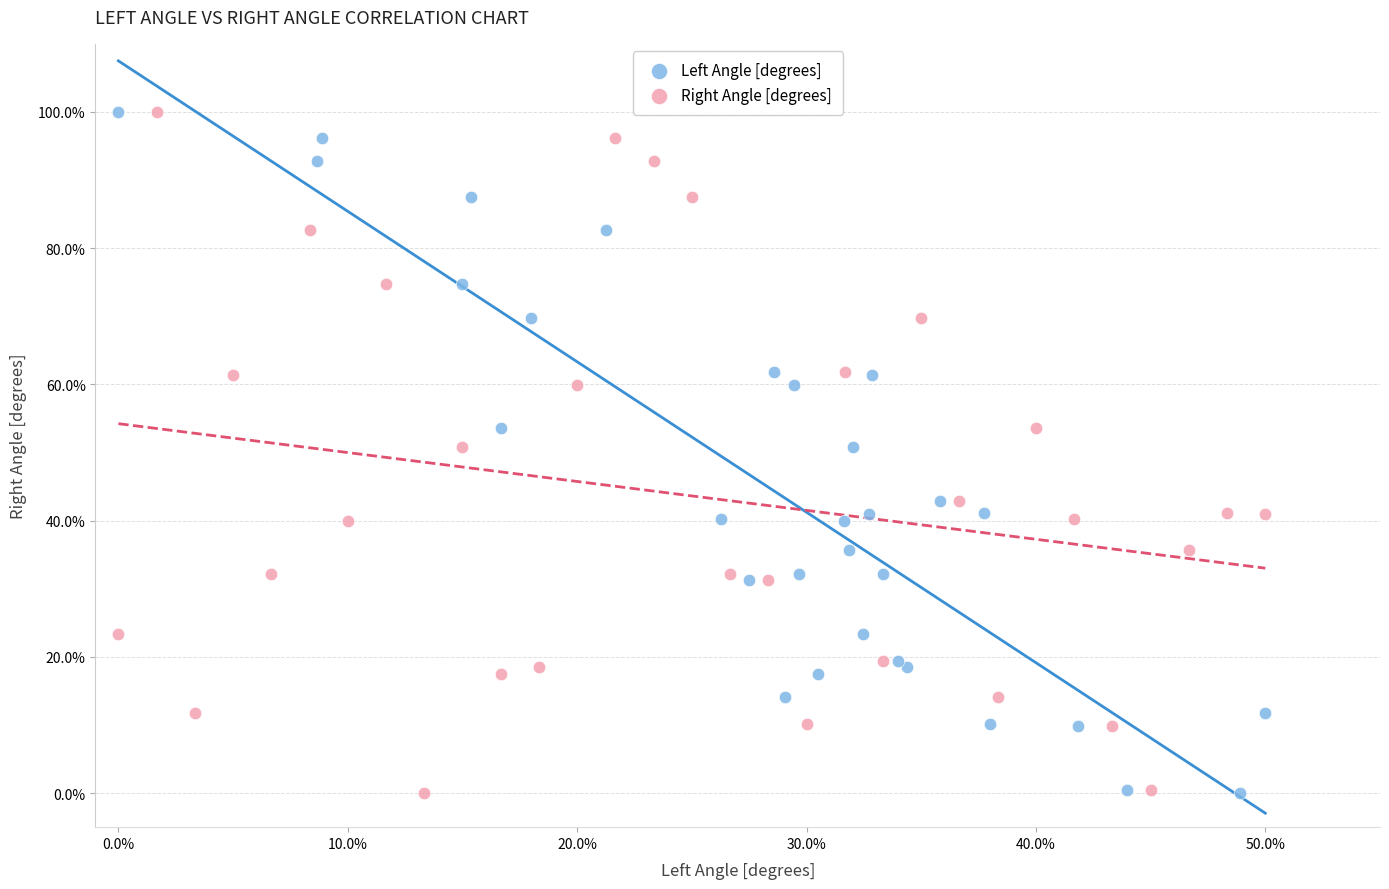

What are all the series names shown in the legend?

Left Angle [degrees], Right Angle [degrees]